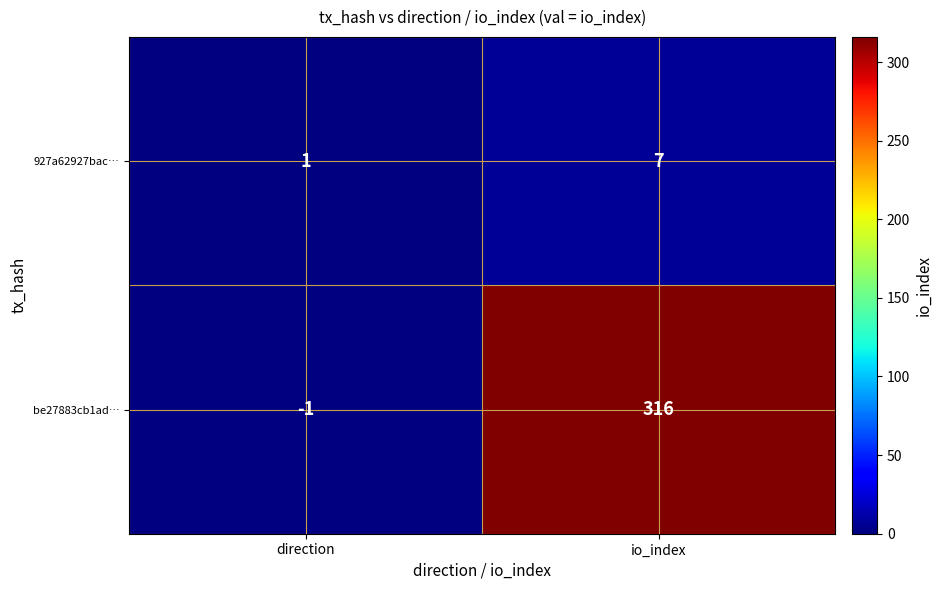

Which label corresponds to the largest value in the chart?

io_index